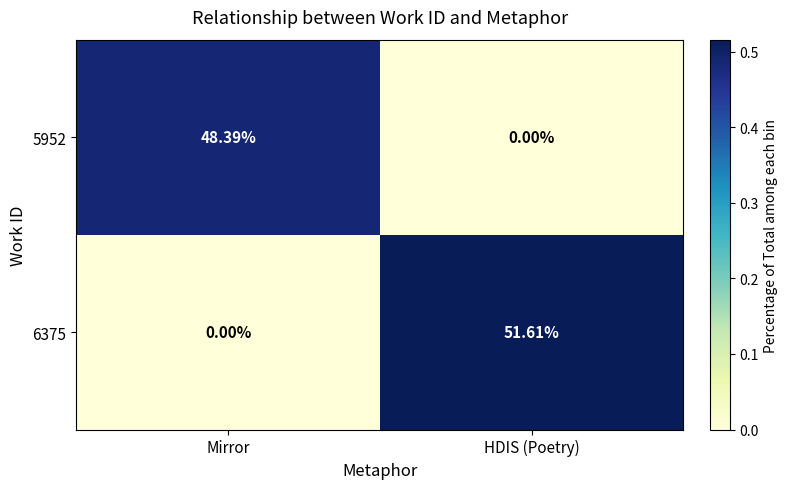

Rank the series by their maximum value, from lowest to highest.

5952, 6375